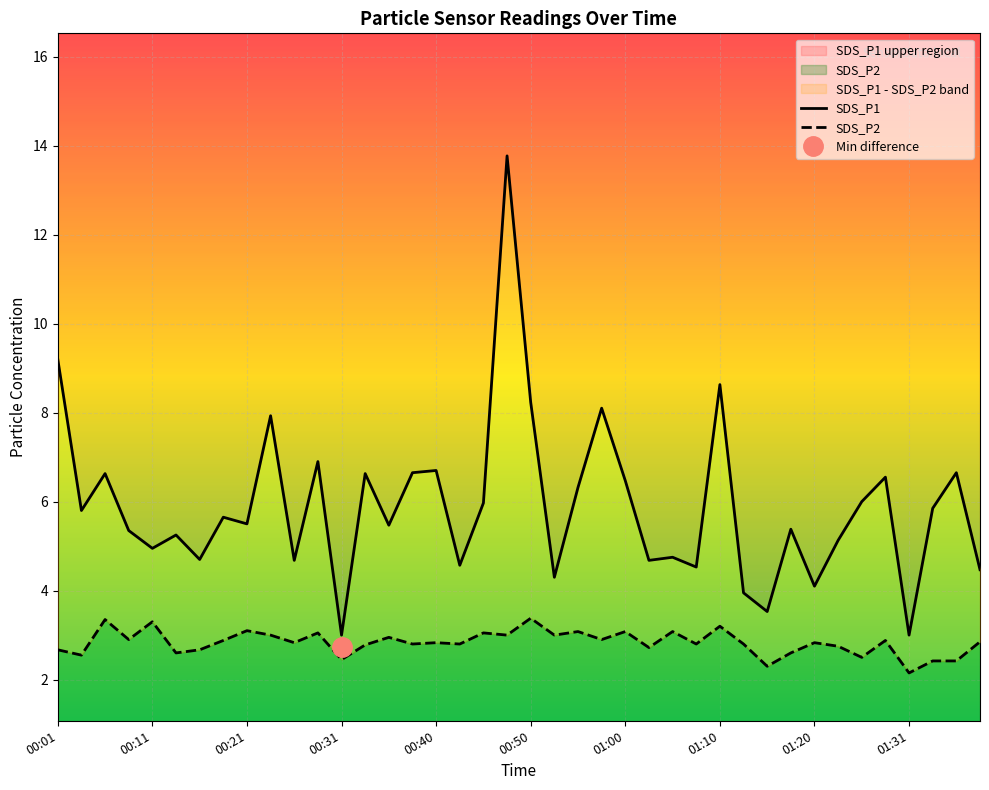

What is the sum of all SDS_P2 values?

113.3